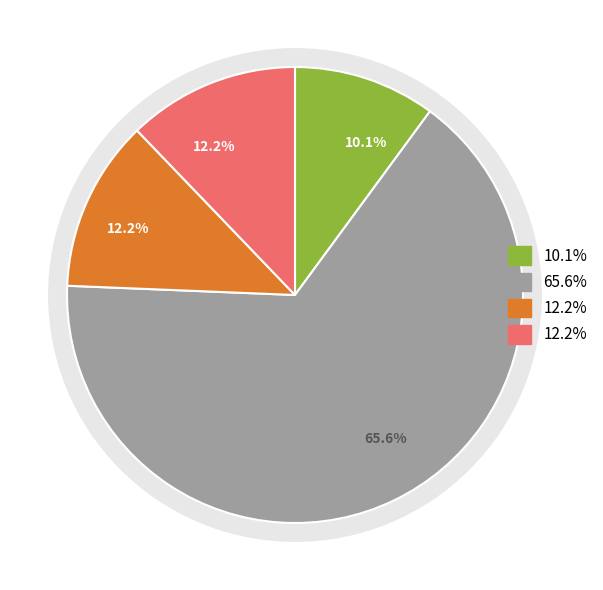

True or false: Preferred stock, shares authorized accounts for 17% of the total.

False